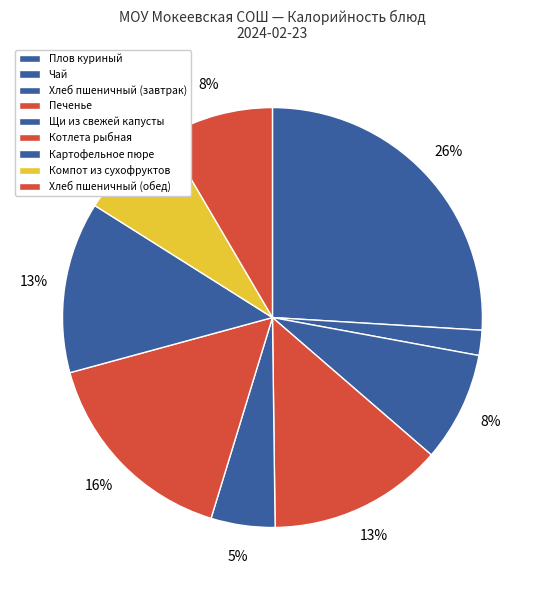

How many segments does this pie chart have?

9